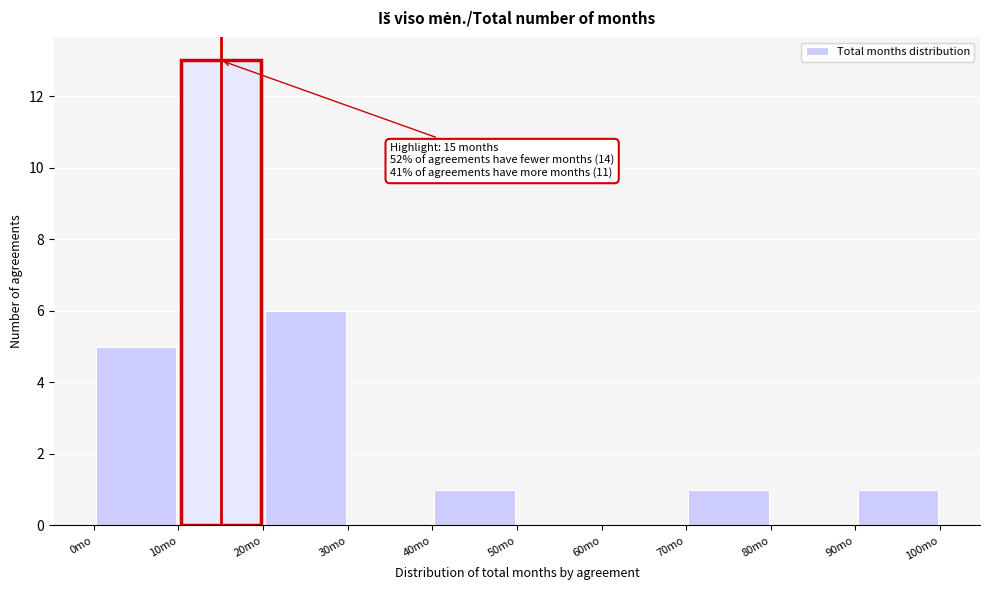

Which range on the x-axis has the tallest bar?

10 to 20